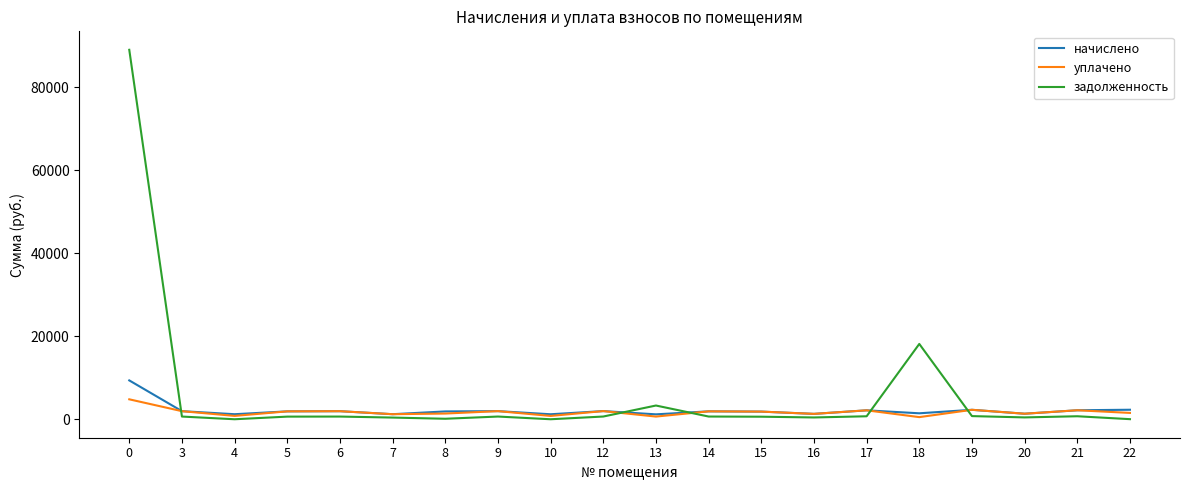

What is the highest value of the задолженность series?

88963.5